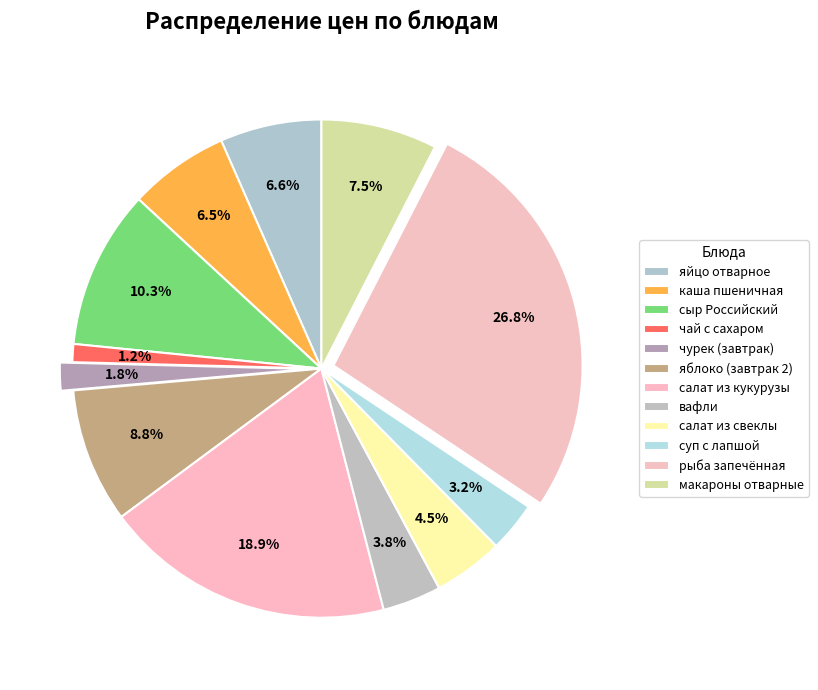

What is the total percentage of сыр Российский and макароны отварные?

17.8%